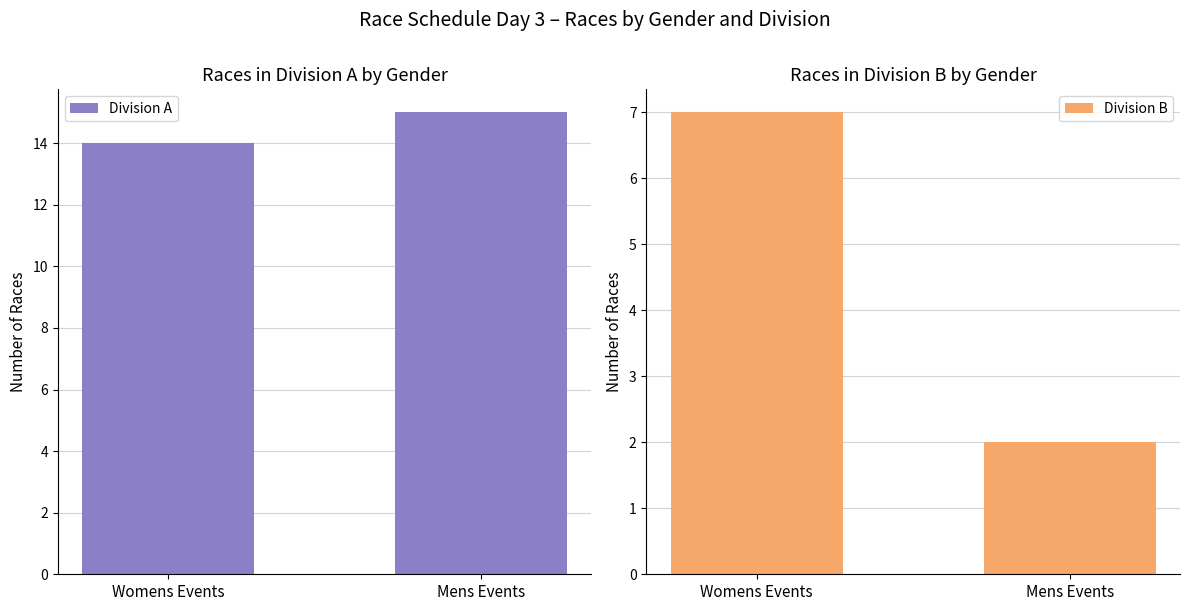

At how many categories does at least one series exceed 13?

2